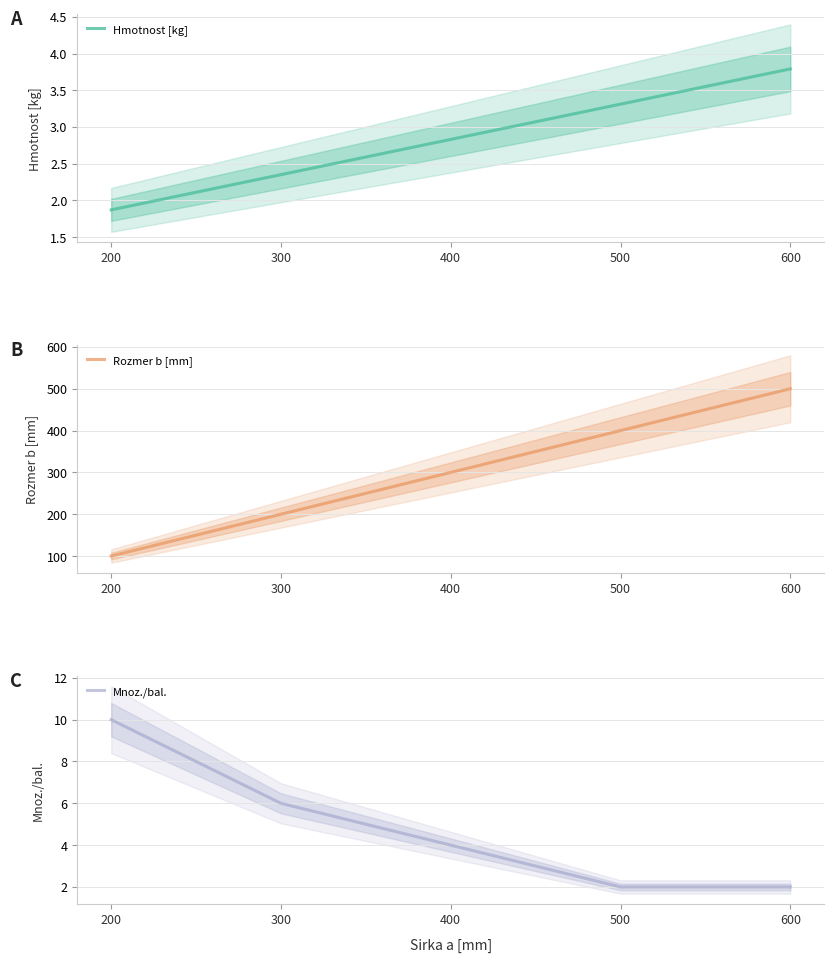

Is it true that Rozmer b [mm] equals 60.1 at 200?

False